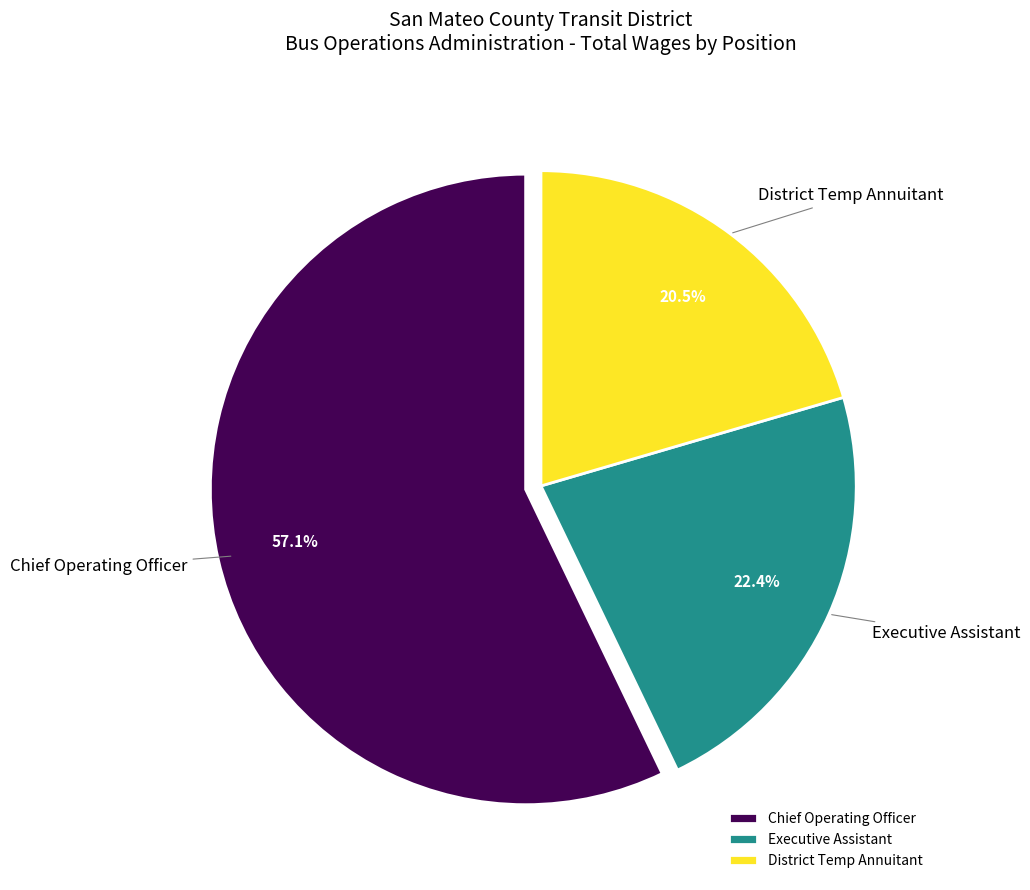

What is the total percentage of District Temp Annuitant and Executive Assistant?

42.9%